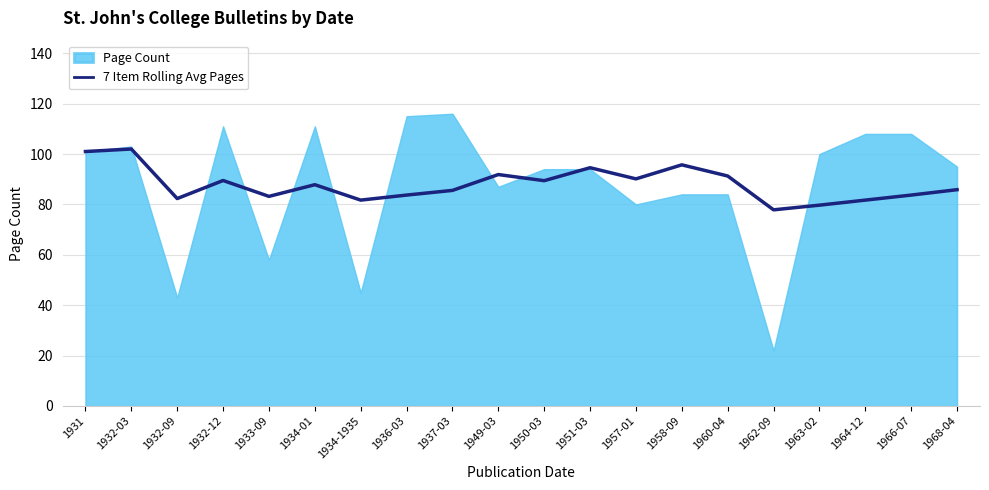

At which label is the value closest to 89?

1950-03